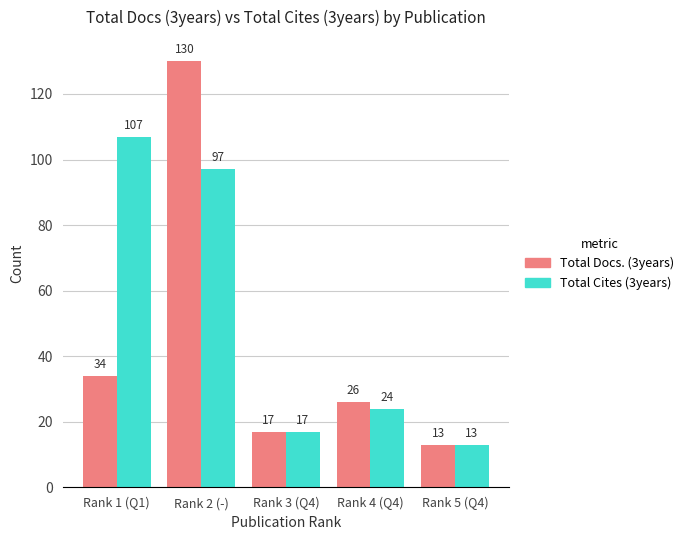

At which label does Total Cites (3years) first exceed 24?

Rank 1 (Q1)